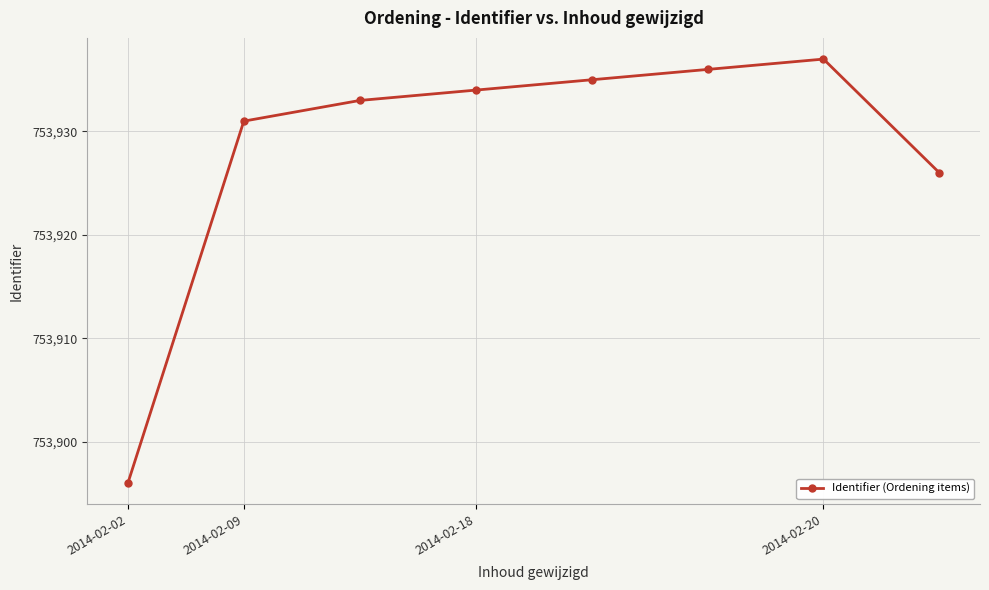

What is the minimum value shown in the chart?

753896